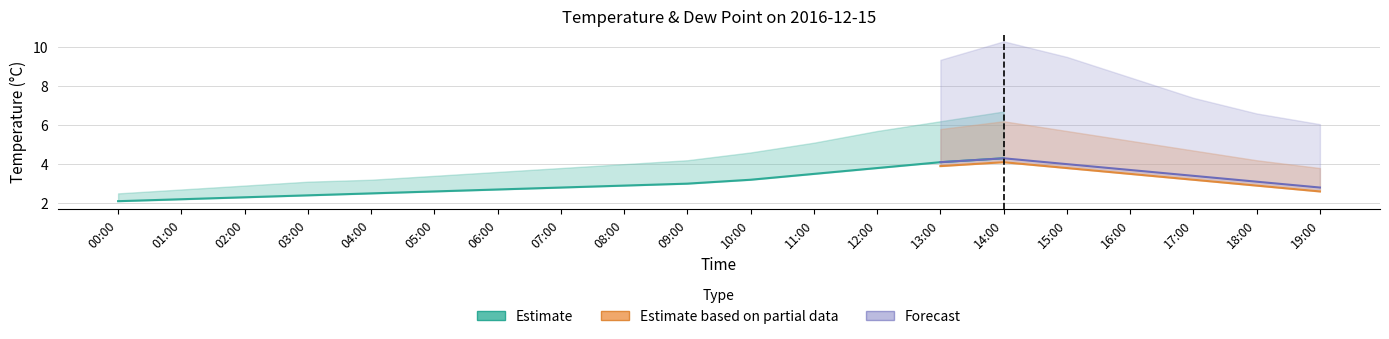

What is the label of the 9th point from the right?

11:00